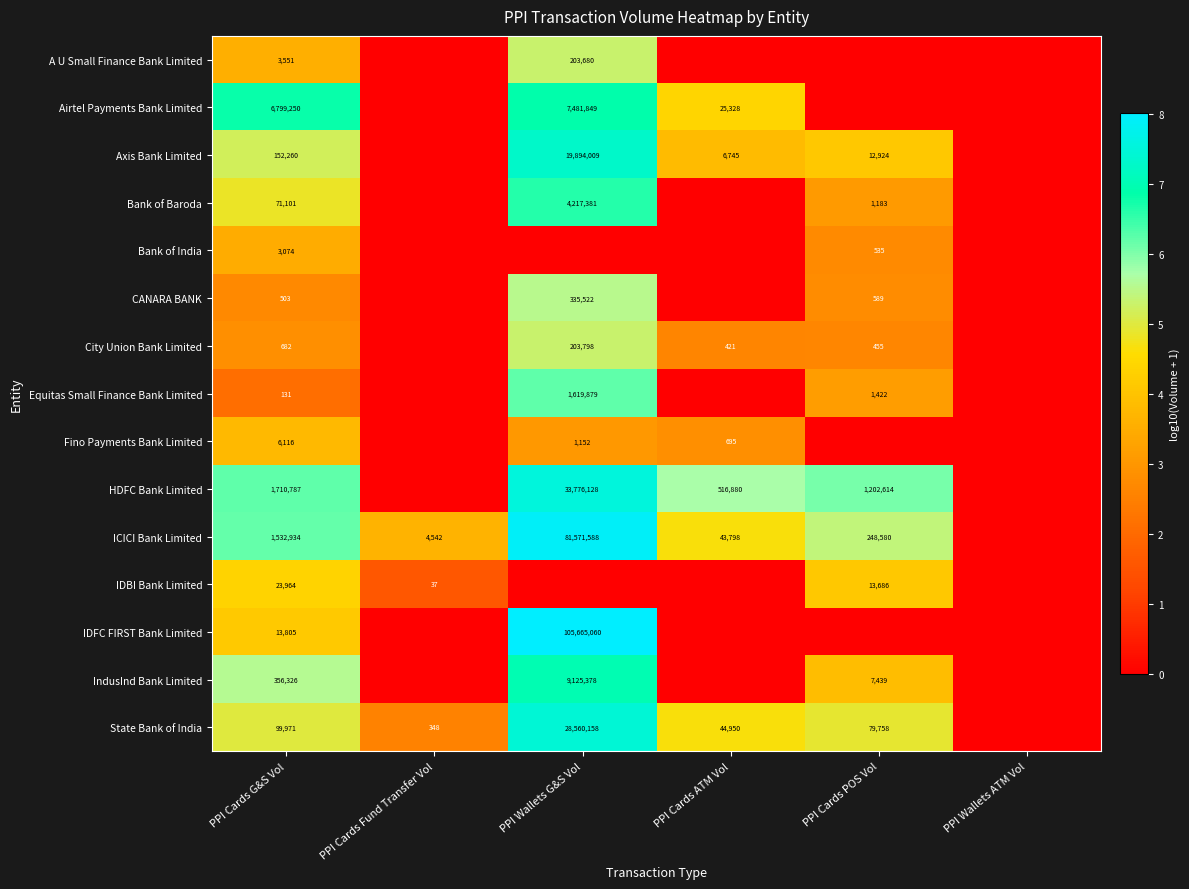

True or false: Bank of Baroda has a value of 71101 at PPI Cards G&S Vol.

True